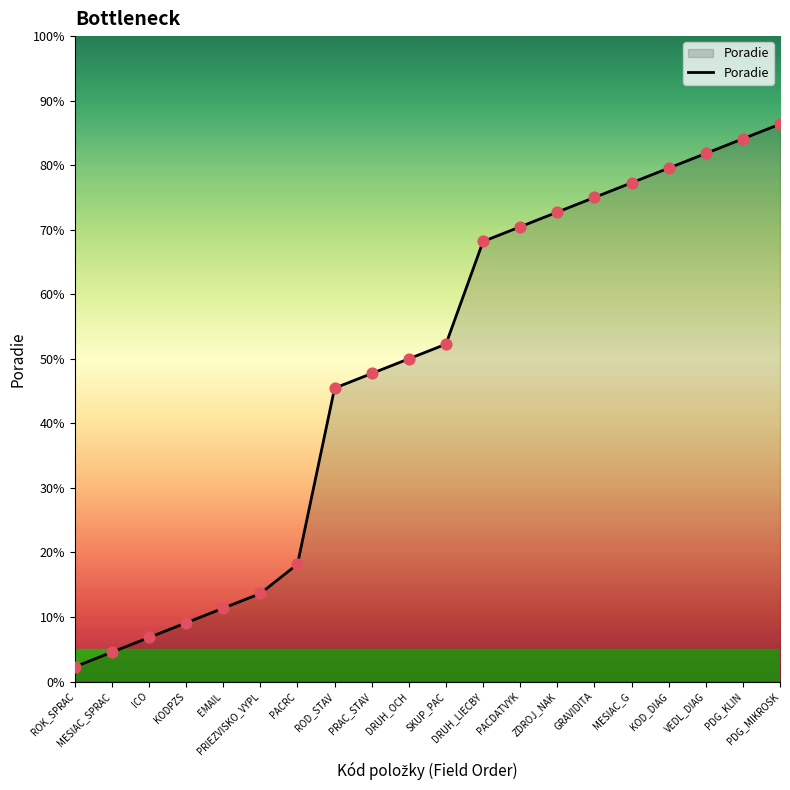

Which has a higher value, ROK_SPRAC or PACDATVYK?

PACDATVYK